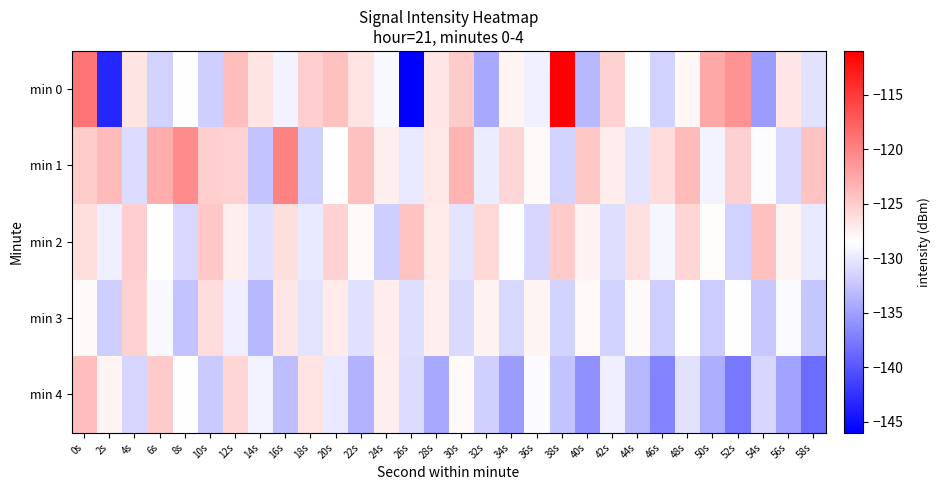

Reading left to right, list all the values displayed in this chart.

min 0: 0s=-119.0	2s=-143.3	4s=-126.7	6s=-131.6	8s=-128.4	10s=-131.9	12s=-124.1	14s=-126.7	16s=-129.2	18s=-125.2	20s=-124.2	22s=-126.5	24s=-129.0	26s=-145.9	28s=-126.8	30s=-124.9	32s=-134.5	34s=-127.7	36s=-129.6	38s=-111.1	40s=-133.4	42s=-125.5	44s=-128.6	46s=-131.5	48s=-128.0	50s=-122.6	52s=-121.1	54s=-135.2	56s=-126.8	58s=-130.5
min 1: 0s=-125.0	2s=-123.7	4s=-130.9	6s=-122.8	8s=-120.7	10s=-125.2	12s=-125.5	14s=-132.5	16s=-120.0	18s=-131.7	20s=-128.5	22s=-124.2	24s=-127.3	26s=-130.1	28s=-126.9	30s=-123.4	32s=-129.8	34s=-125.7	36s=-128.1	38s=-131.5	40s=-124.6	42s=-127.2	44s=-130.4	46s=-126.1	48s=-123.8	50s=-129.2	52s=-125.3	54s=-128.7	56s=-131.0	58s=-124.5
min 2: 0s=-126.3	2s=-129.7	4s=-125.1	6s=-128.5	8s=-131.2	10s=-124.8	12s=-127.4	14s=-130.6	16s=-126.2	18s=-129.9	20s=-125.5	22s=-128.1	24s=-131.8	26s=-124.4	28s=-127.0	30s=-130.3	32s=-125.9	34s=-128.6	36s=-131.3	38s=-124.9	40s=-127.6	42s=-130.8	44s=-126.4	46s=-129.1	48s=-125.7	50s=-128.3	52s=-131.6	54s=-124.2	56s=-127.8	58s=-130.1
min 3: 0s=-128.2	2s=-131.9	4s=-125.4	6s=-129.0	8s=-132.6	10s=-126.1	12s=-129.7	14s=-133.3	16s=-126.8	18s=-130.4	20s=-127.0	22s=-130.6	24s=-127.2	26s=-130.8	28s=-127.4	30s=-131.0	32s=-127.6	34s=-131.2	36s=-127.8	38s=-131.4	40s=-128.0	42s=-131.6	44s=-128.2	46s=-131.8	48s=-128.4	50s=-132.0	52s=-128.6	54s=-132.2	56s=-128.8	58s=-132.4
min 4: 0s=-124.1	2s=-127.7	4s=-131.3	6s=-124.9	8s=-128.5	10s=-132.1	12s=-125.7	14s=-129.3	16s=-132.9	18s=-126.5	20s=-130.1	22s=-133.7	24s=-127.3	26s=-130.9	28s=-134.5	30s=-128.1	32s=-131.7	34s=-135.3	36s=-128.9	38s=-132.5	40s=-136.1	42s=-129.7	44s=-133.3	46s=-136.9	48s=-130.5	50s=-134.1	52s=-137.7	54s=-131.3	56s=-134.9	58s=-138.5